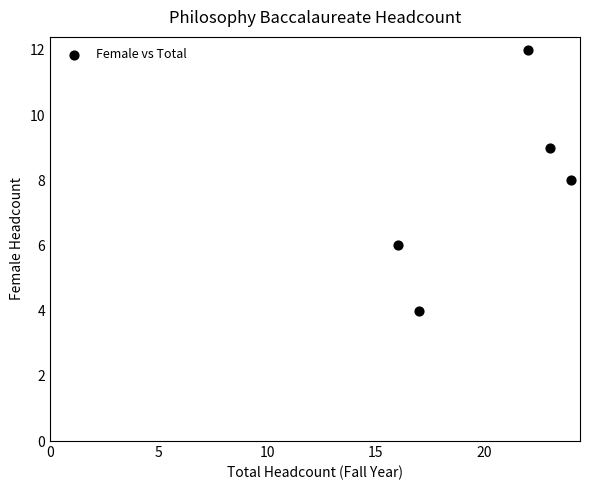

What is the average X value?

20